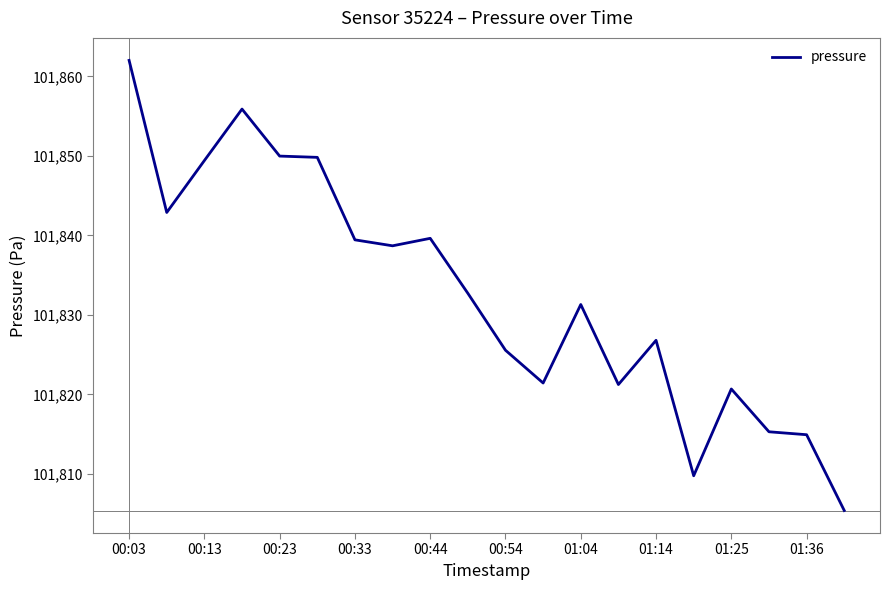

What is the difference between the maximum and minimum values?

56.6